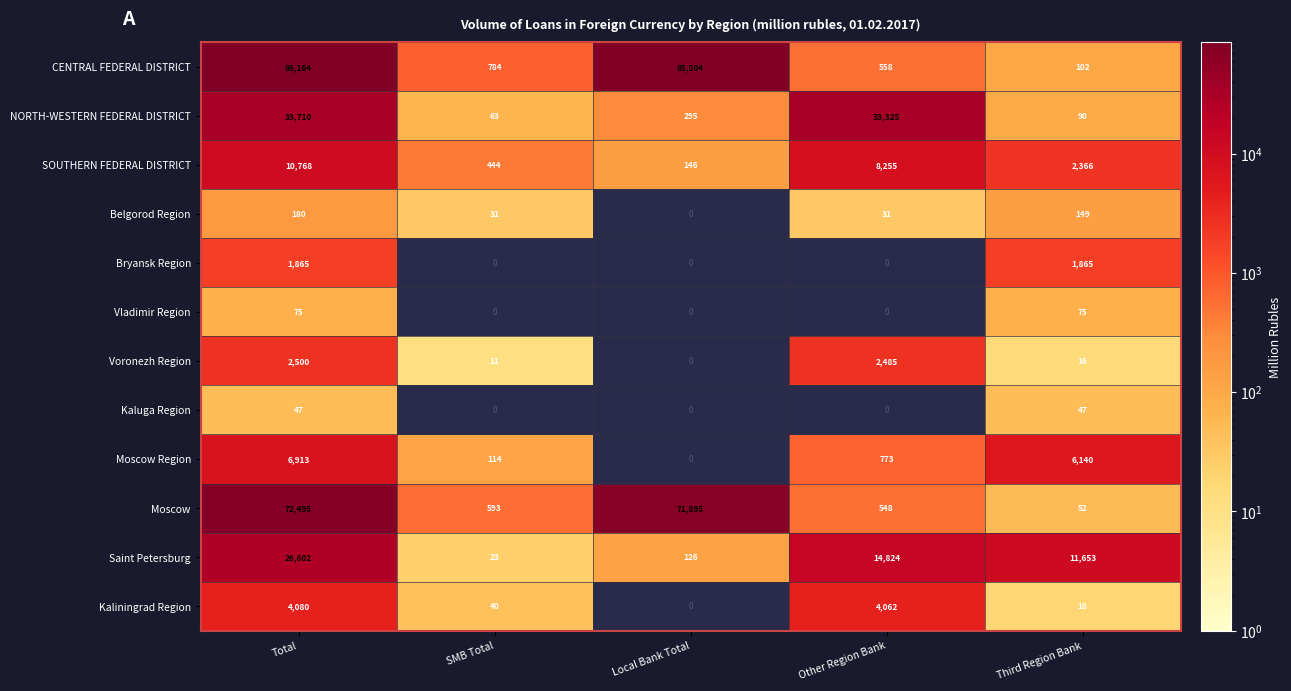

Which has a higher value, Local Bank Total or Total?

Total